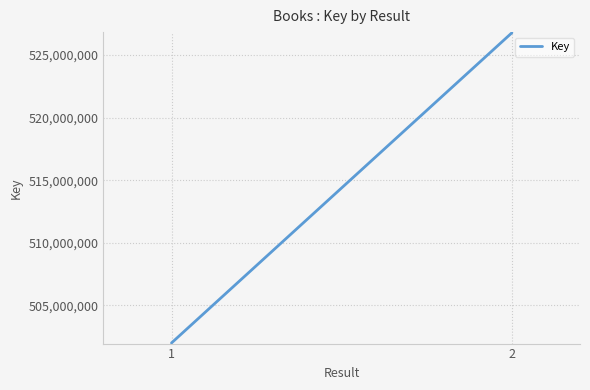

Count the number of data series in this chart.

1